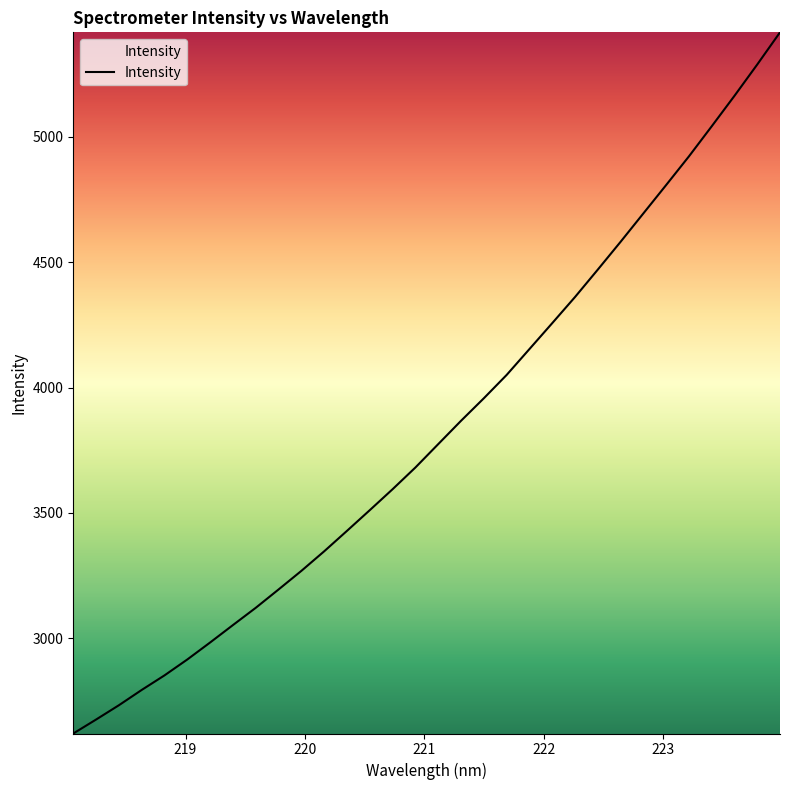

What is the greatest value displayed?

5417.5